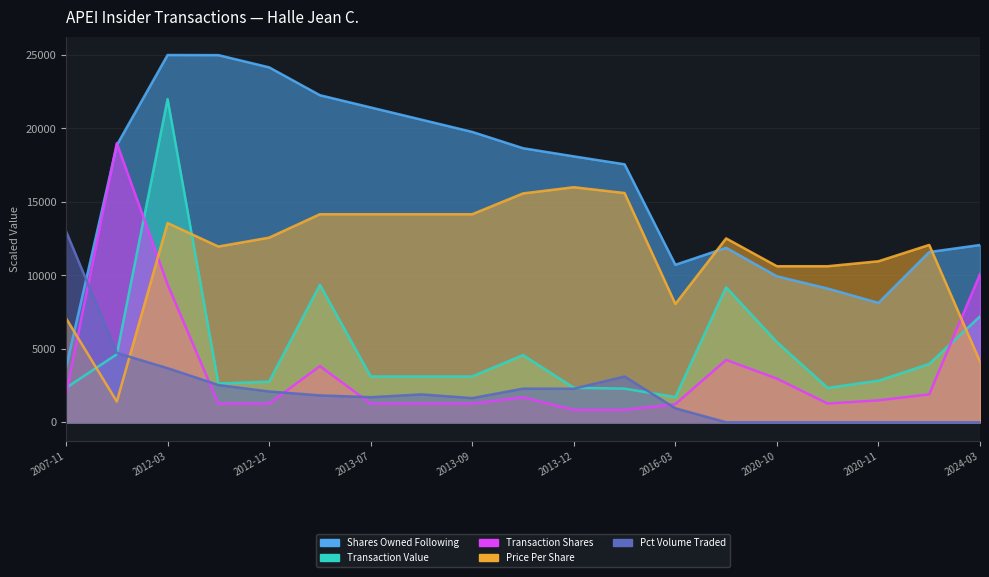

Where do pctVolumeTraded and transactionValue first cross each other?

2011-08-23 and 2012-03-07